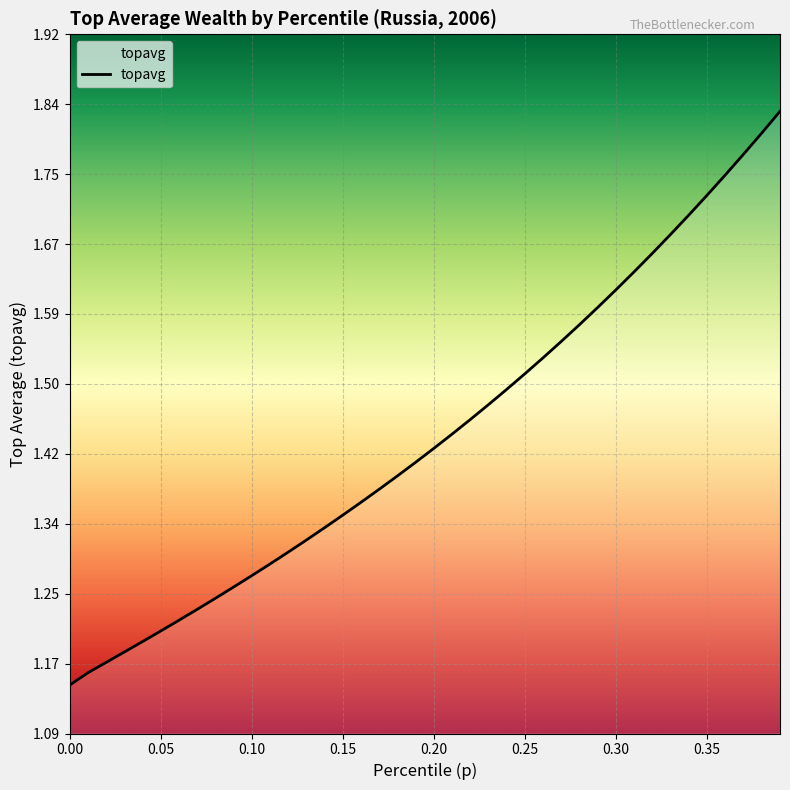

What is the difference between the maximum and minimum values?

0.7